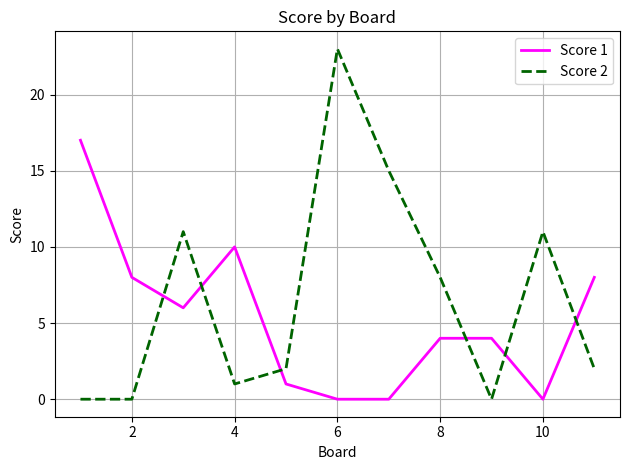

Which series has the largest total across all categories?

Score 2